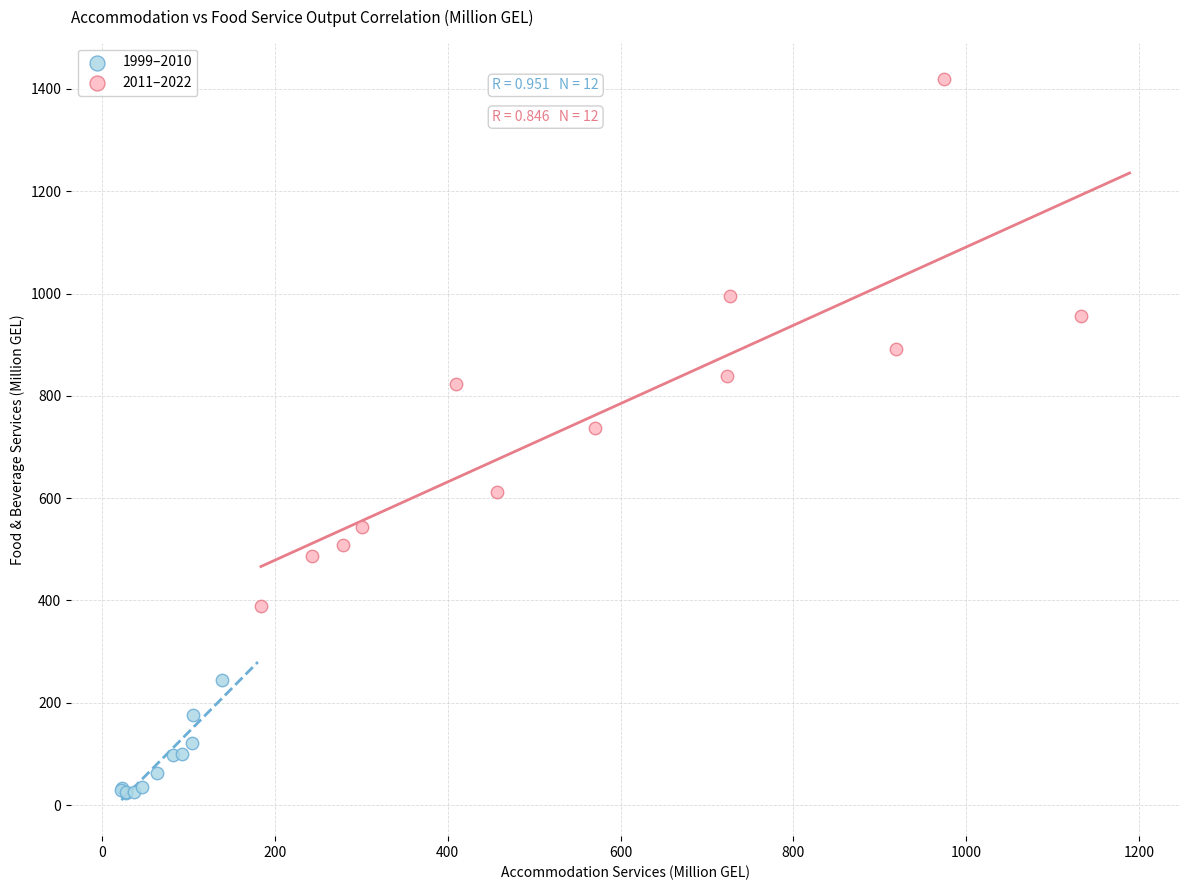

Which series contains the lowest Y value?

1999–2010